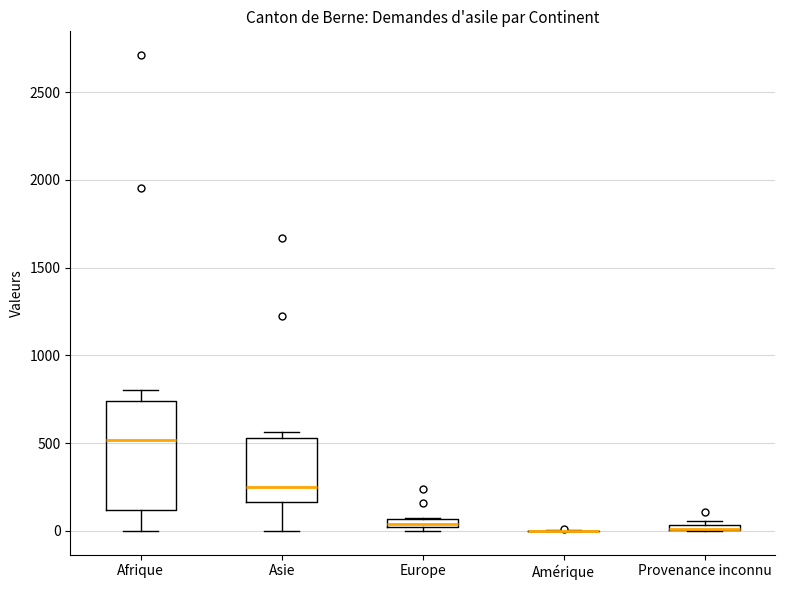

Comparing the boxes themselves (not the whiskers), which one is the tallest?

Afrique